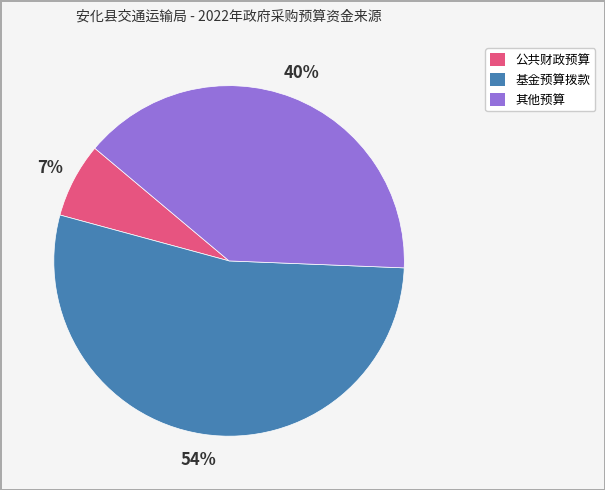

To the nearest percent, what percentage of the pie is 其他预算?

40%